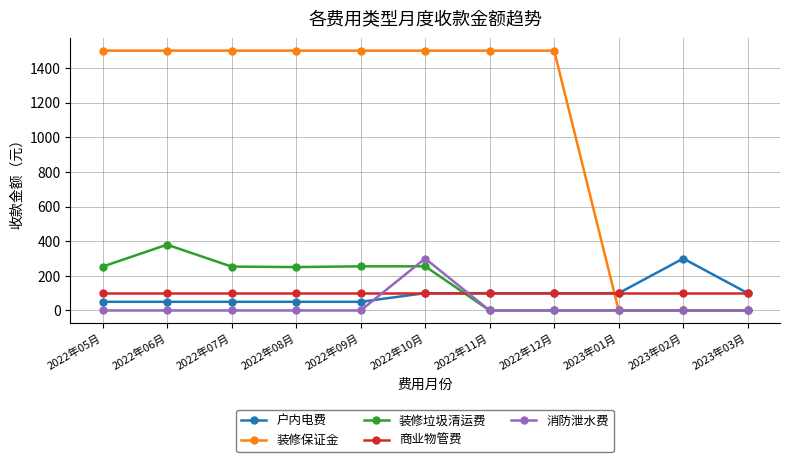

What is the maximum value shown in the chart?

1500.0